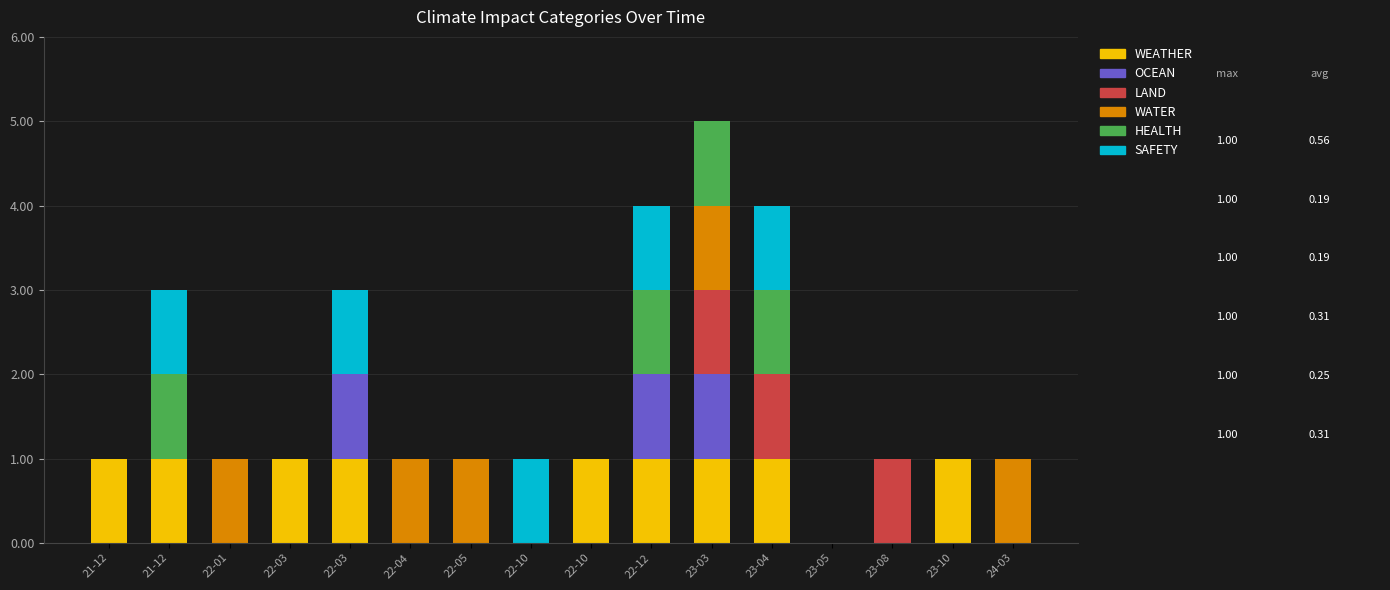

How many data points does each series have?

16